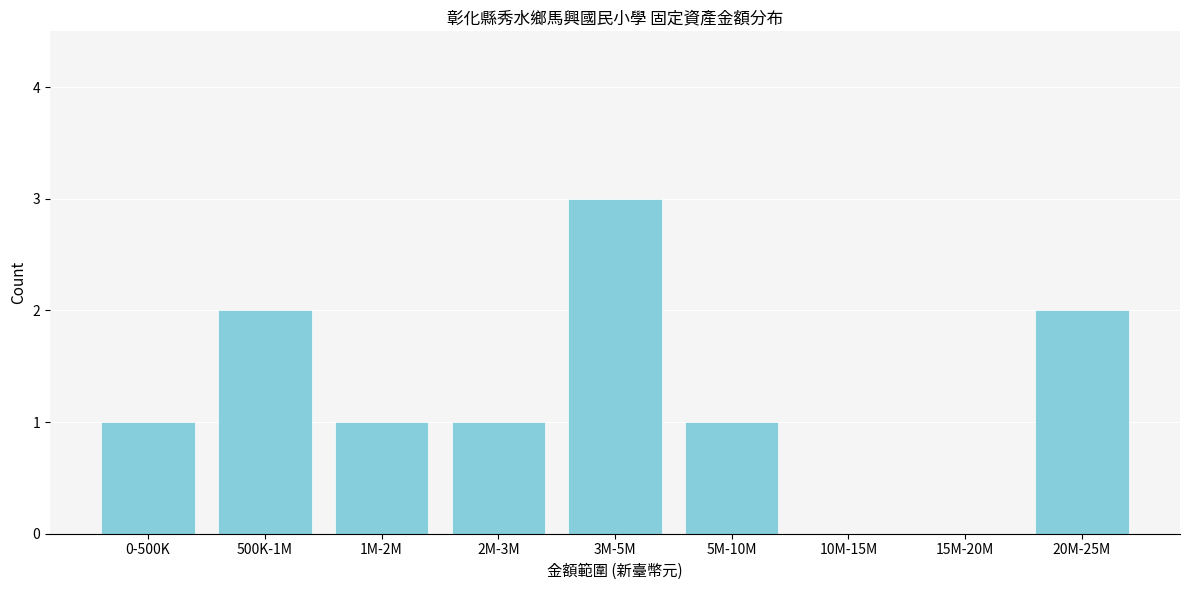

Reading left to right, extract all data points from this chart.

0-500K=1	500K-1M=2	1M-2M=1	2M-3M=1	3M-5M=3	5M-10M=1	10M-15M=0	15M-20M=0	20M-25M=2